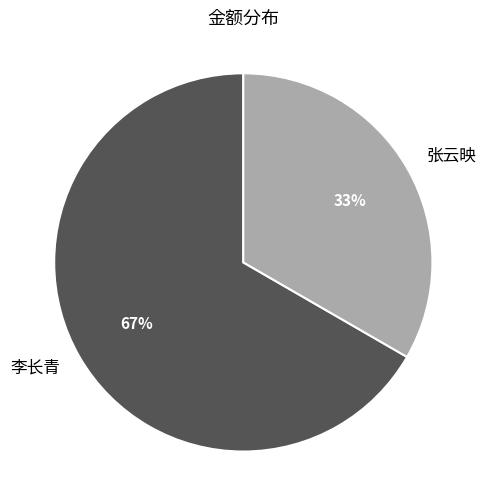

How many slices are in this pie chart?

2